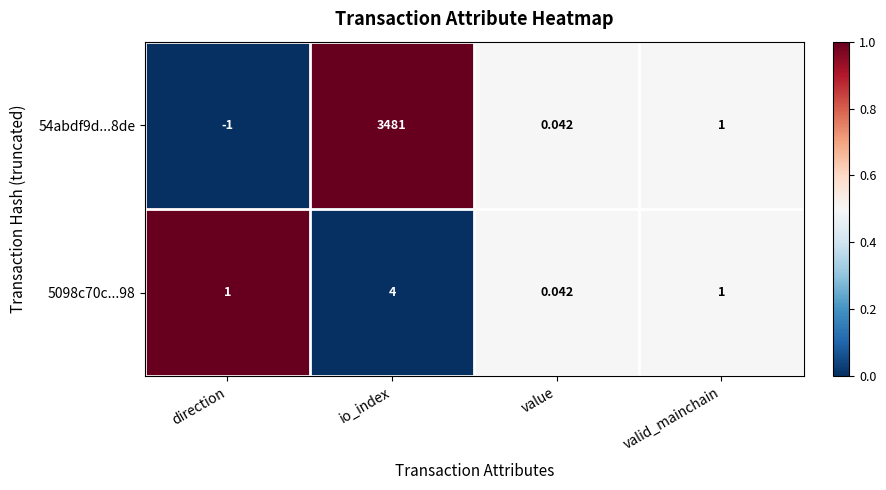

Where is 54abdf9d...8de nearest to the value 1740?

valid_mainchain